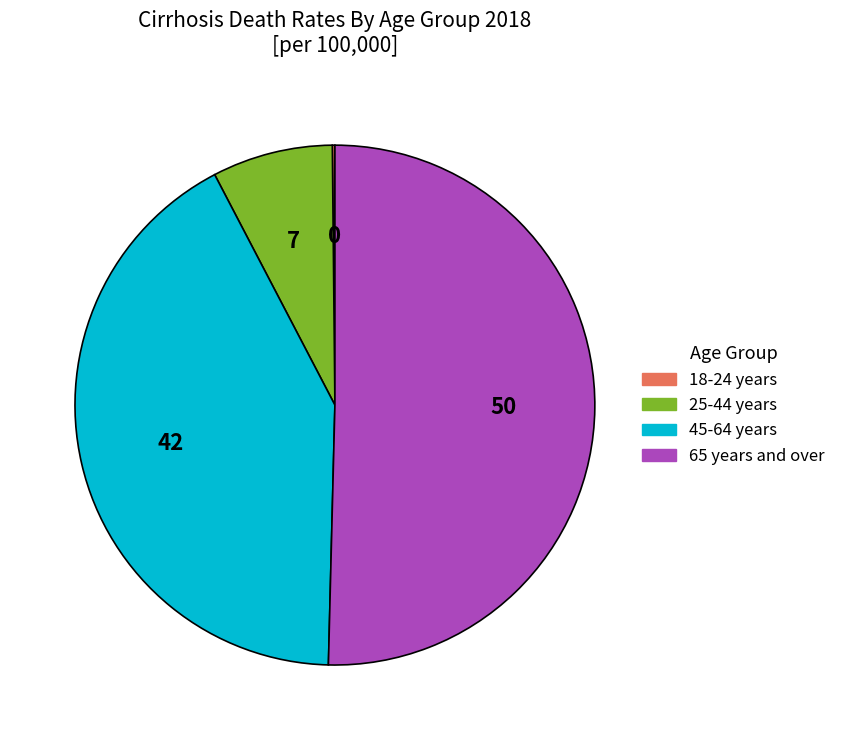

Is there a majority slice in this chart?

Yes